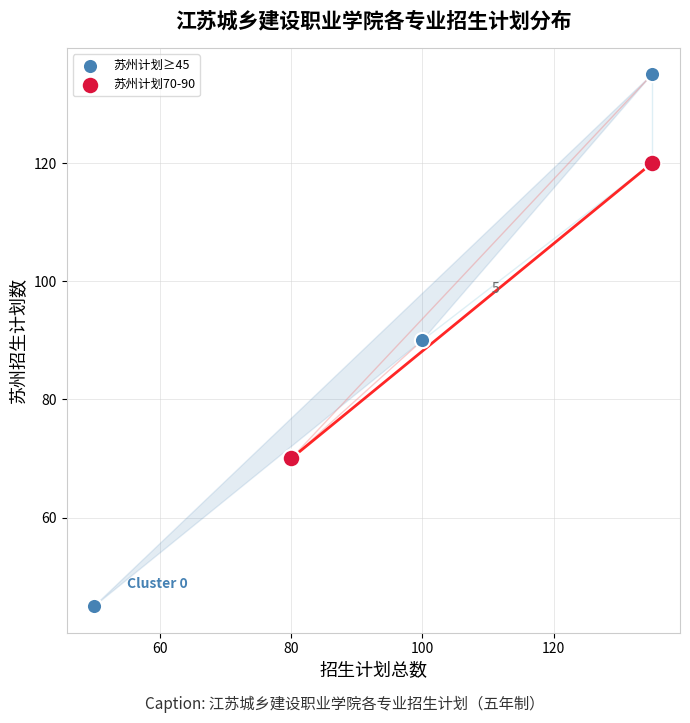

Which series contains the highest Y value?

苏州计划≥45